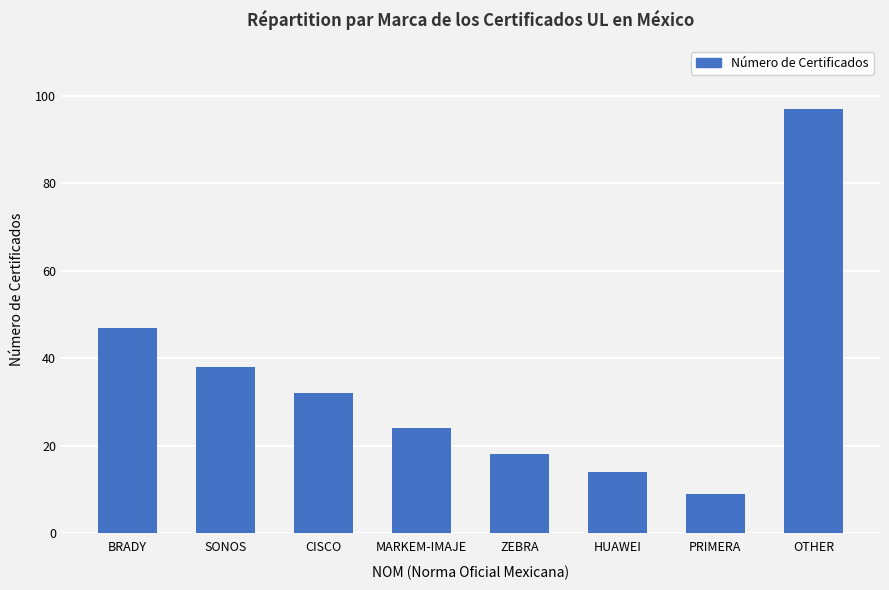

What is the change in value from MARKEM-IMAJE to PRIMERA?

-15